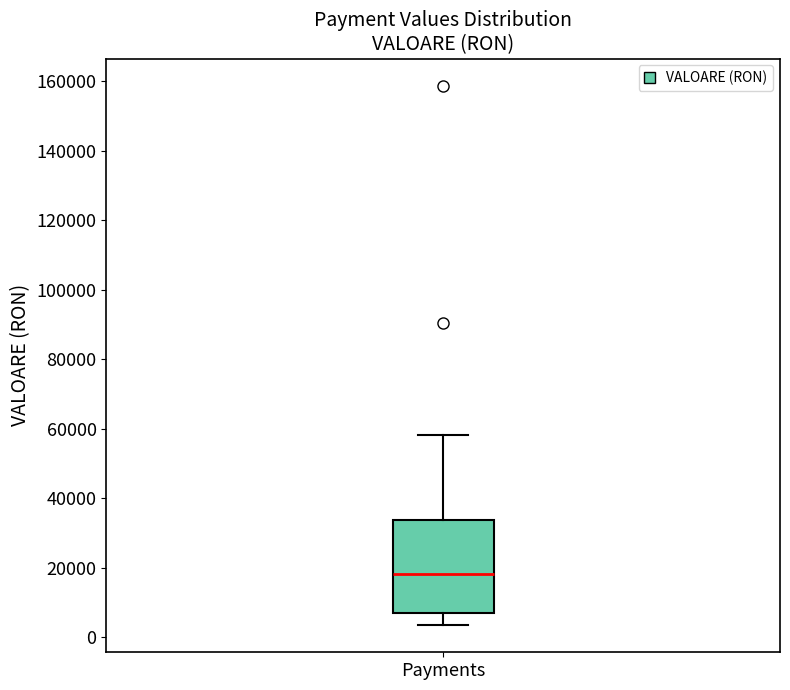

Read this box plot against the y-axis: the position of the median line, the range covered by the box, and the ends of both whiskers. The values are not printed on the chart, so give them approximately, as read against the axis.

median 18000, box 8000 to 34000, whiskers 4000 to 58000